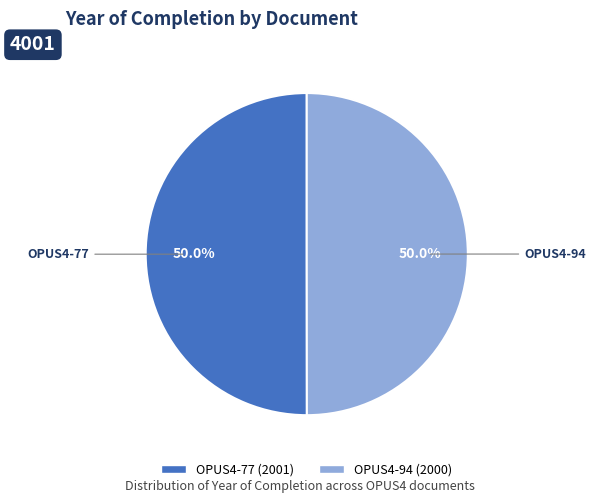

Count the number of slices in the pie.

2